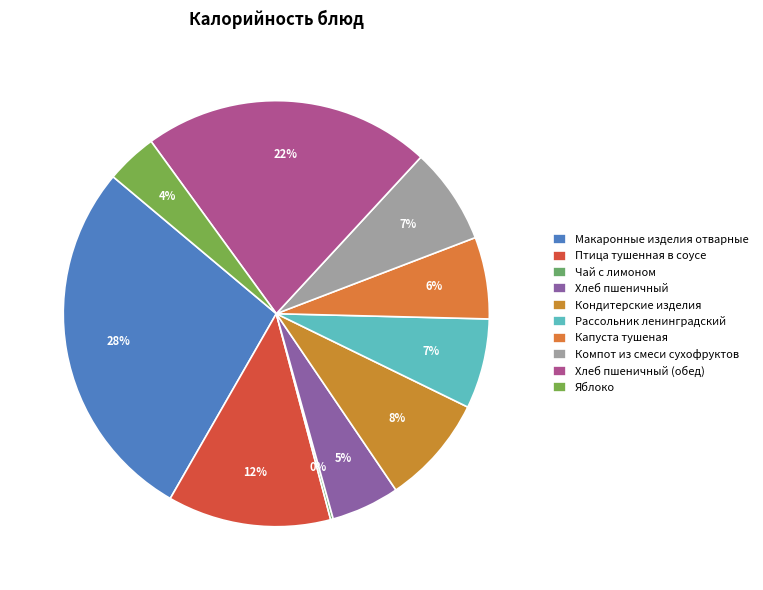

Which slice is the smallest?

Чай с лимоном